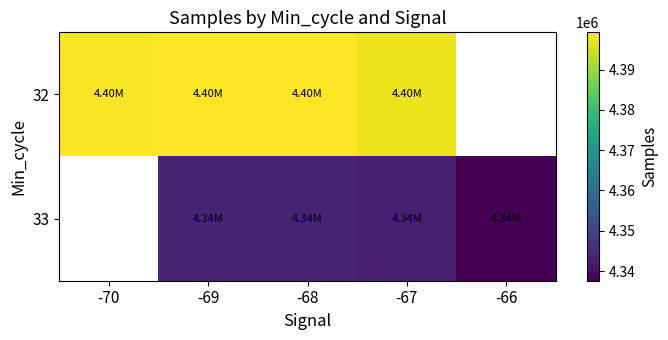

What is the total value across all series at -69?

8742648.0